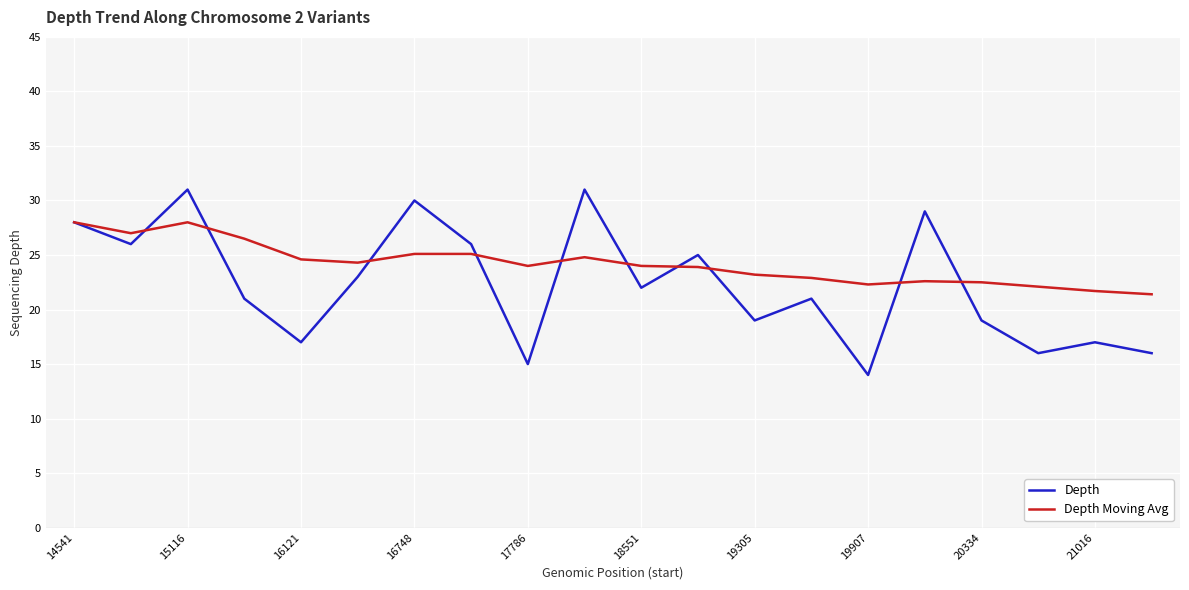

Rank the series by their maximum value, from highest to lowest.

Depth, Depth Moving Avg